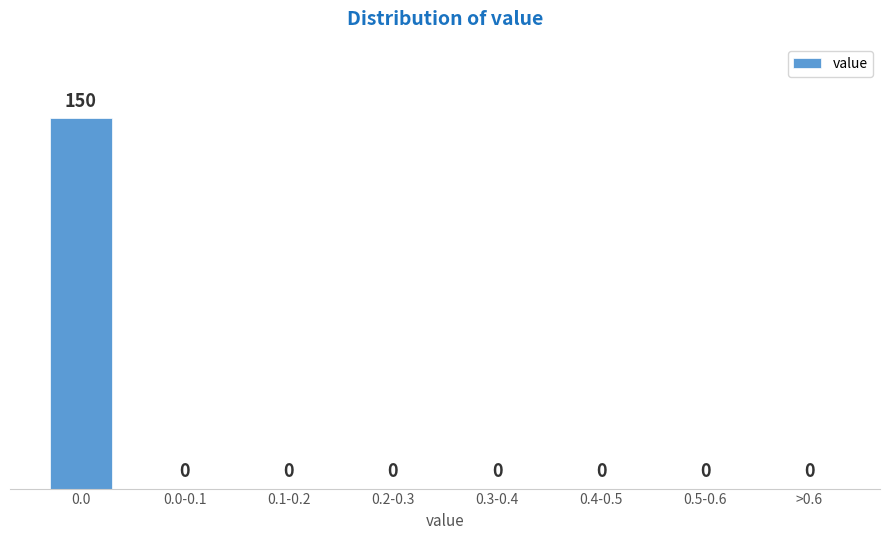

Reading left to right, transcribe all the data shown in this chart.

0.0=150	0.0-0.1=0	0.1-0.2=0	0.2-0.3=0	0.3-0.4=0	0.4-0.5=0	0.5-0.6=0	>0.6=0